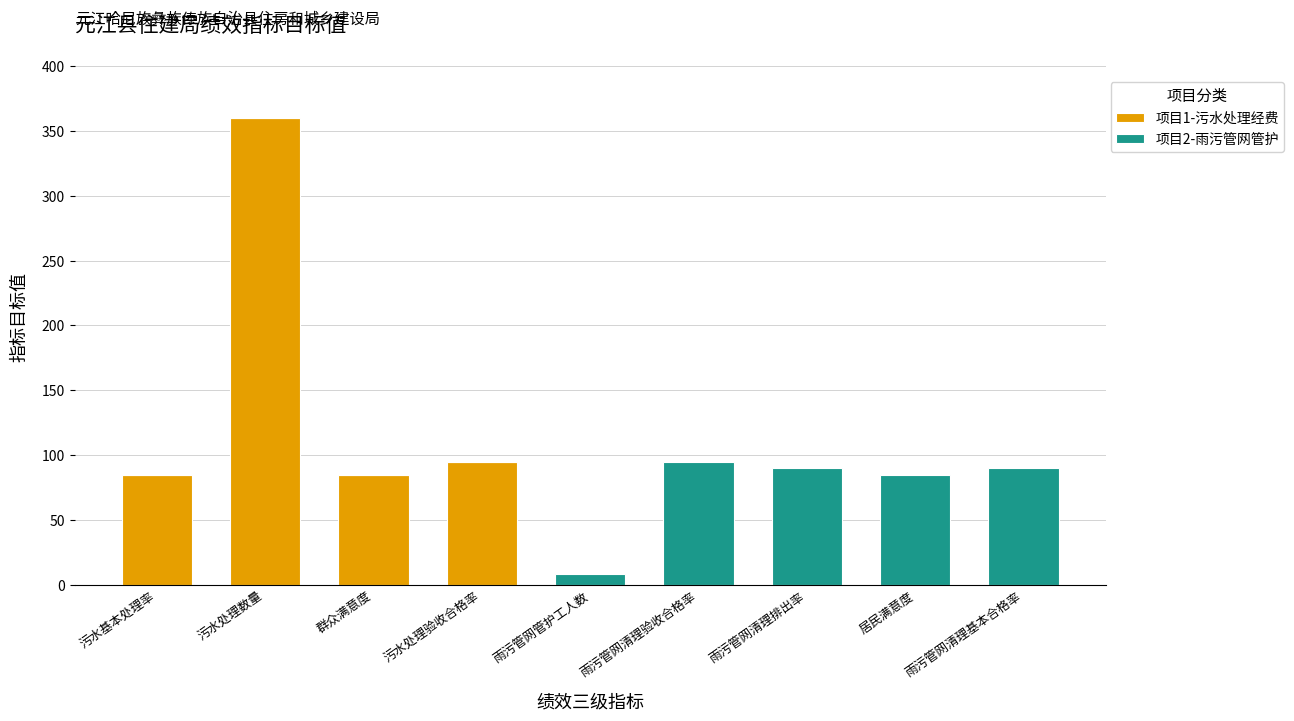

The value of 项目1-污水处理经费 at 污水基本处理率 is 85. True or false?

True